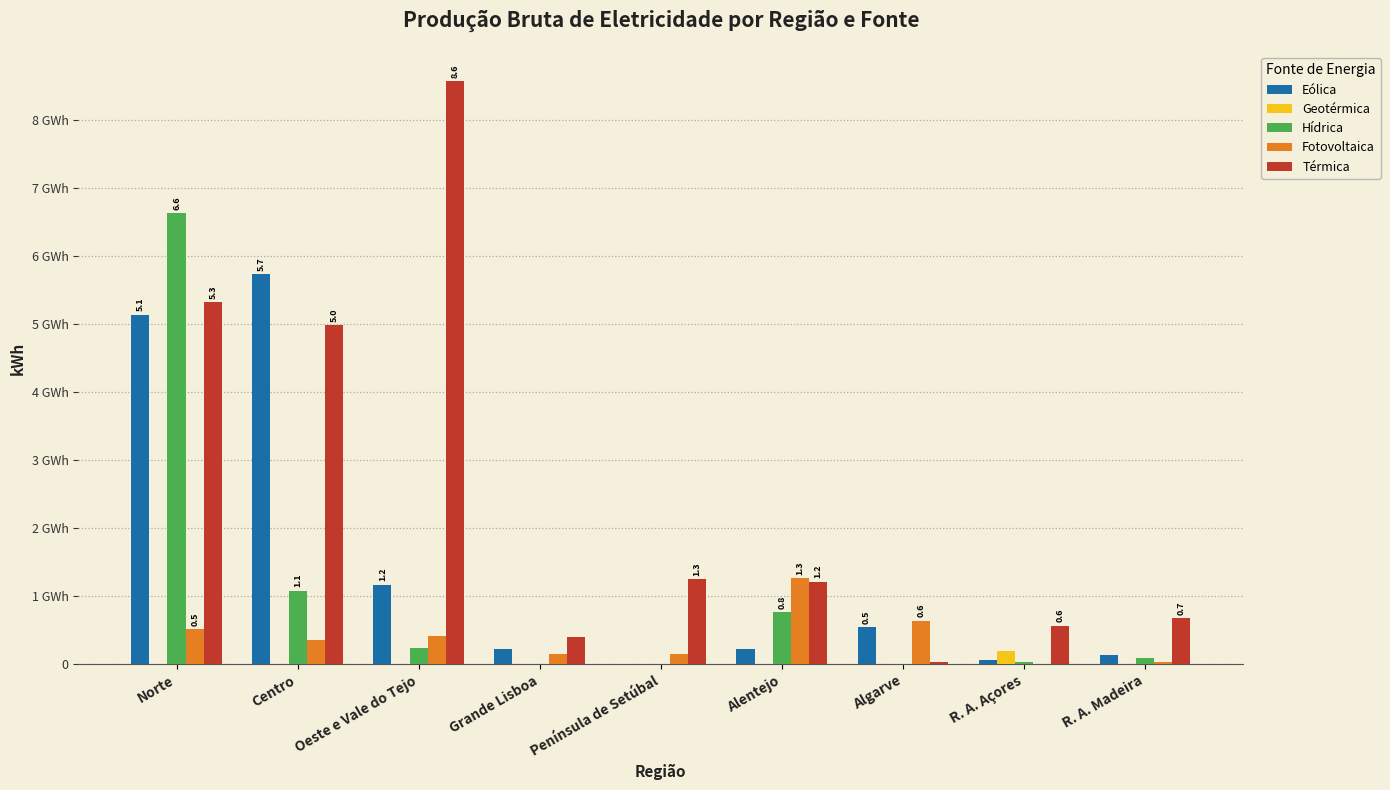

Is it true that Eólica equals -3.2 at Península de Setúbal?

False